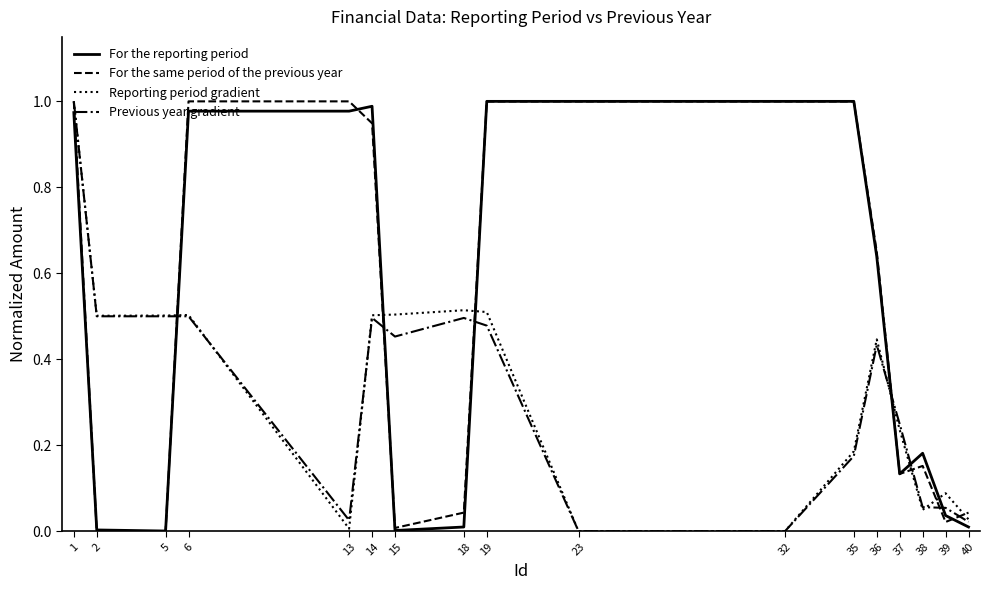

Which category has the highest value in the Previous year gradient series?

1